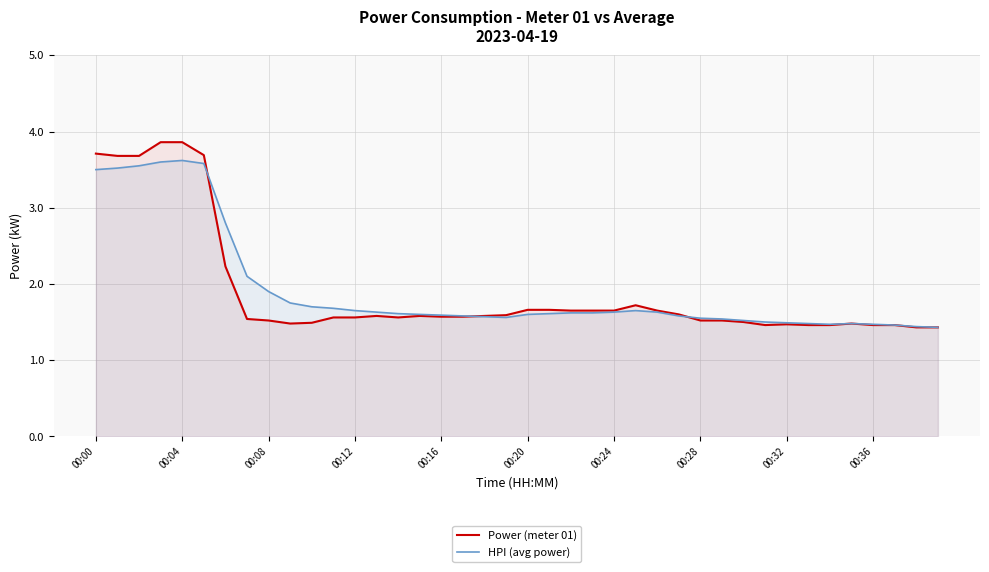

Which series has the largest range (max minus min)?

Power (meter 01)